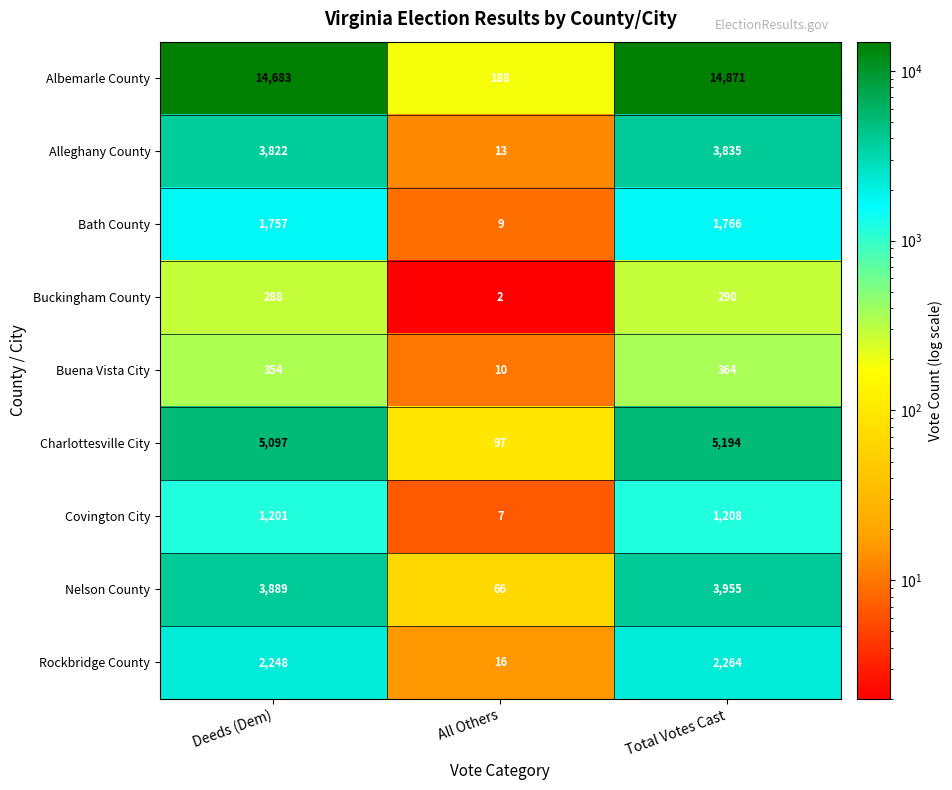

At which category is the sum across all series the highest?

Total Votes Cast